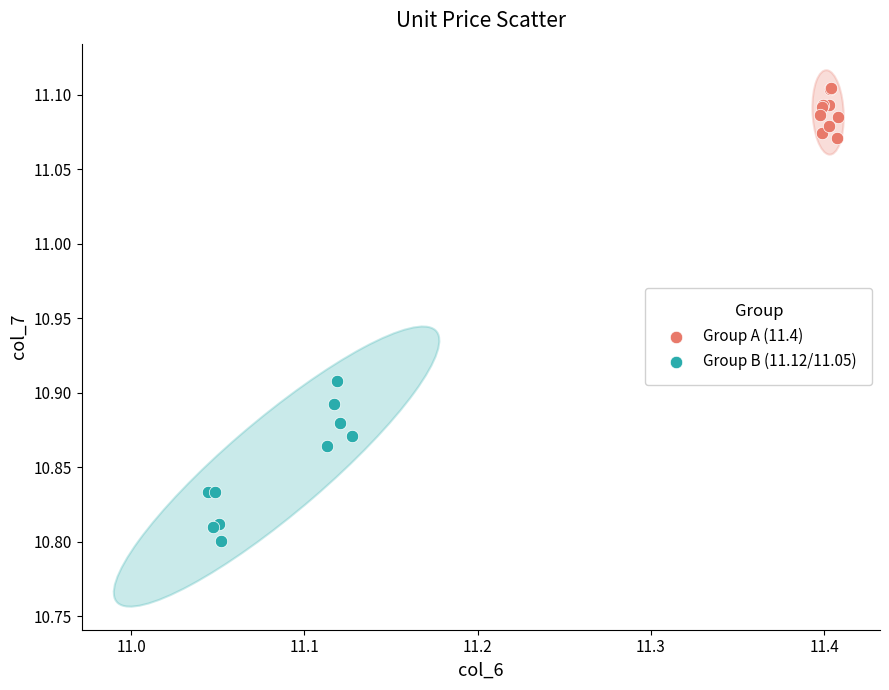

Which series reaches the maximum Y coordinate?

Group A (11.4)